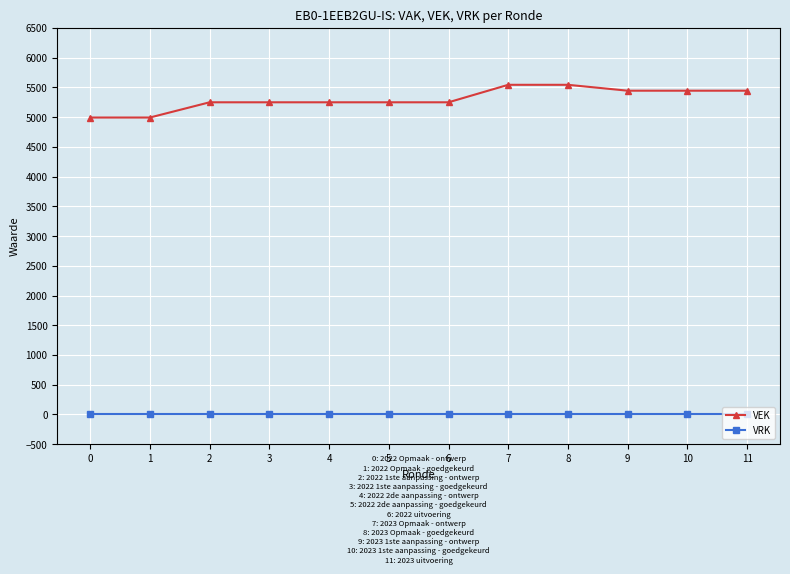

What is the minimum value for VEK?

4992